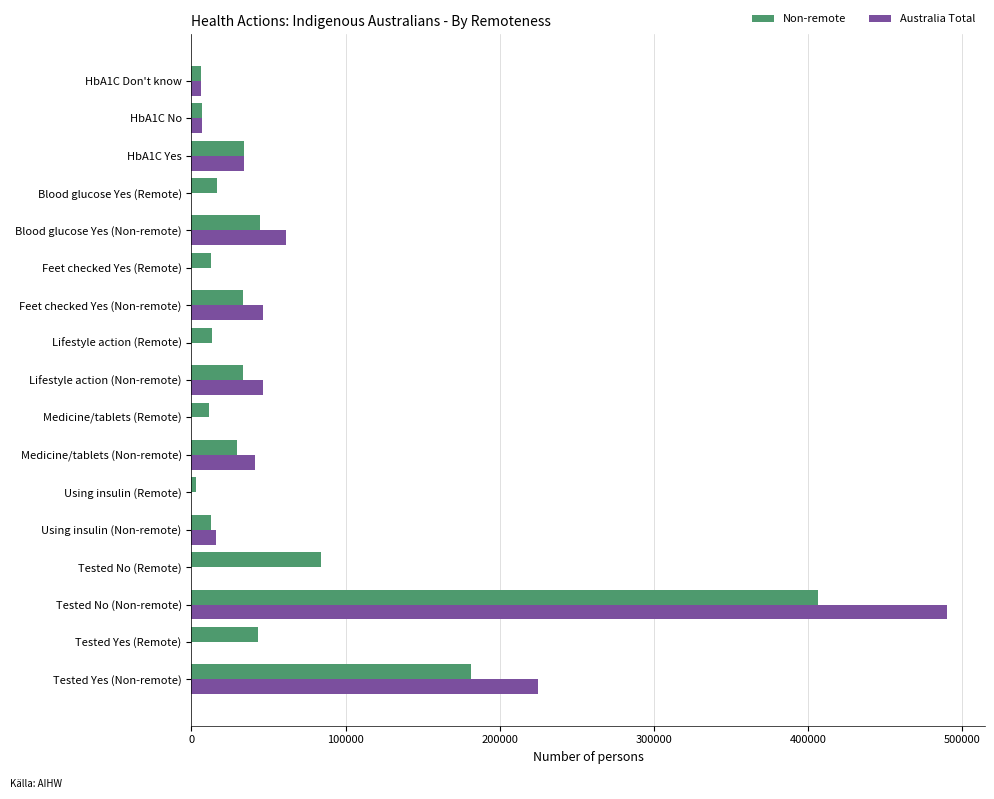

What is the total value across all series at Feet checked Yes (Non-remote)?

79690